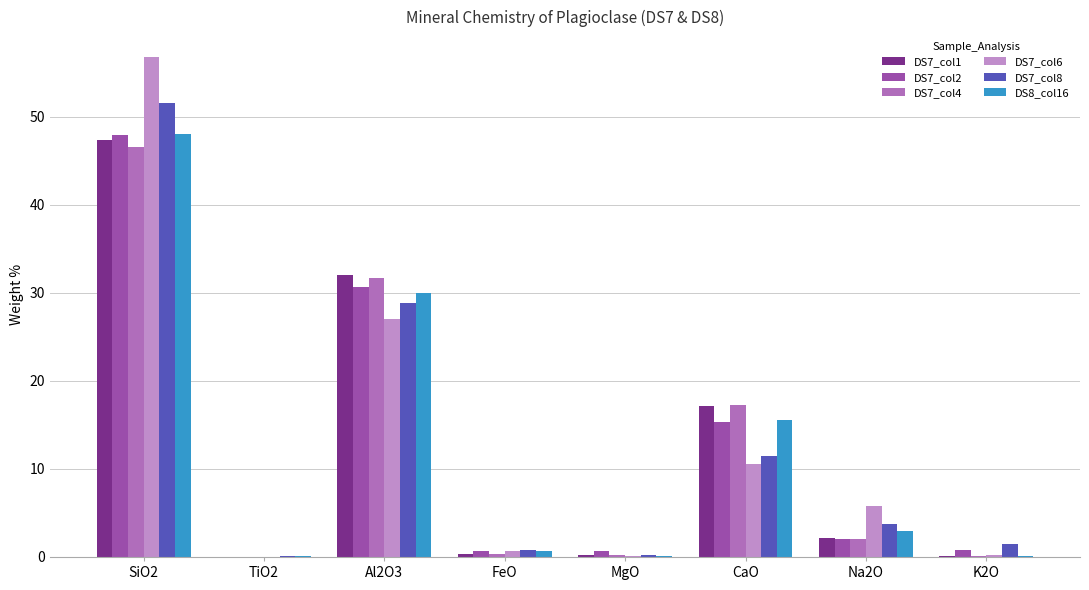

What is the lowest value of the DS8_col16 series?

0.1